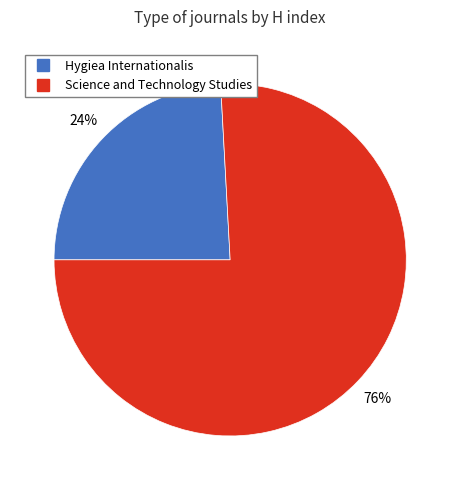

Which category has the smallest portion of the pie?

Hygiea Internationalis